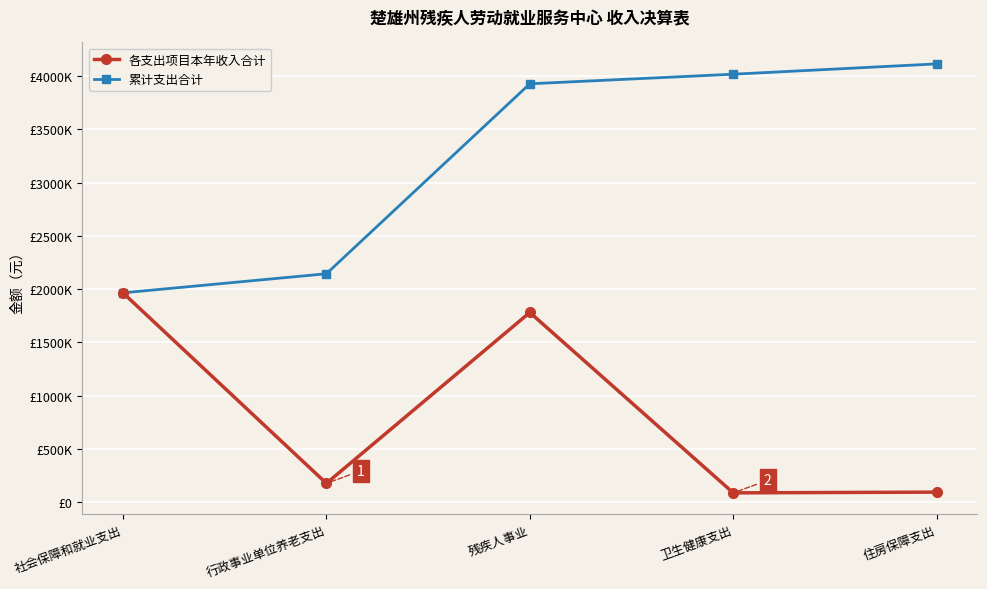

Which series has the widest spread of values?

累计支出合计